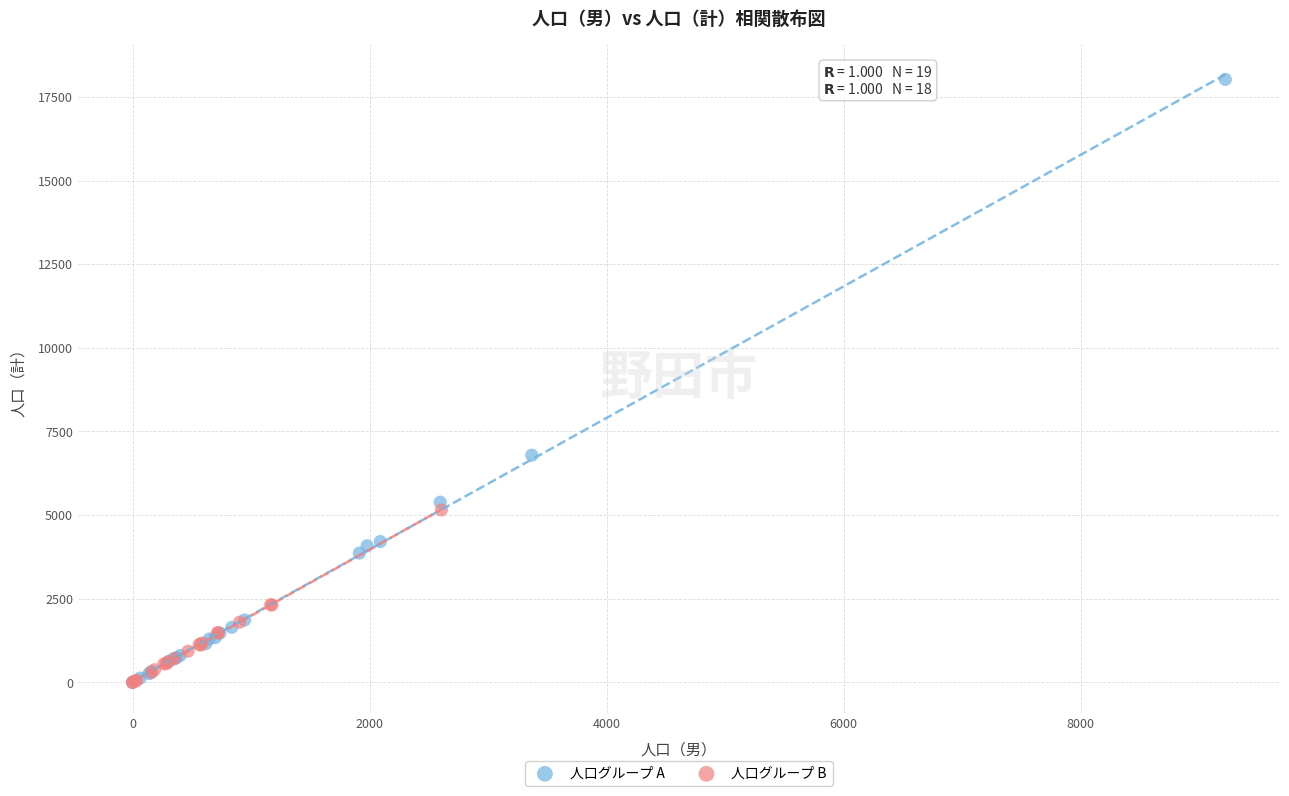

What are all the series names shown in the legend?

人口グループ A, 人口グループ B